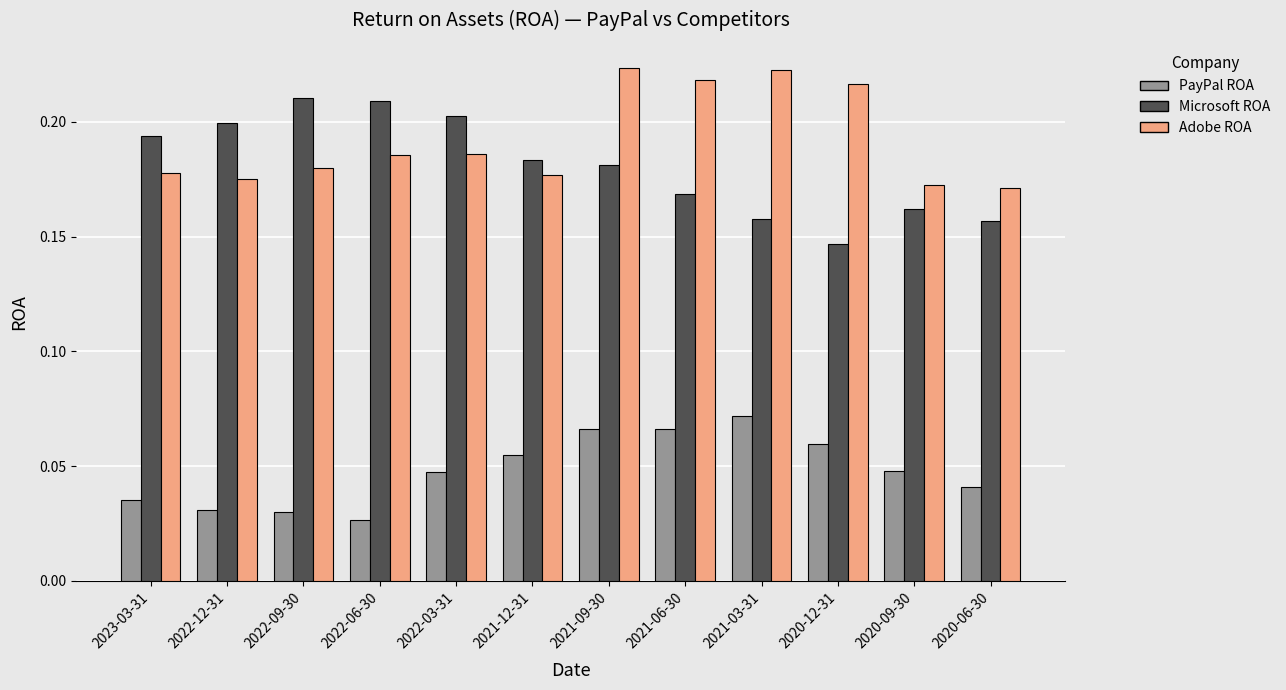

Which series changed the most between 2022-03-31 and 2020-06-30?

Microsoft ROA